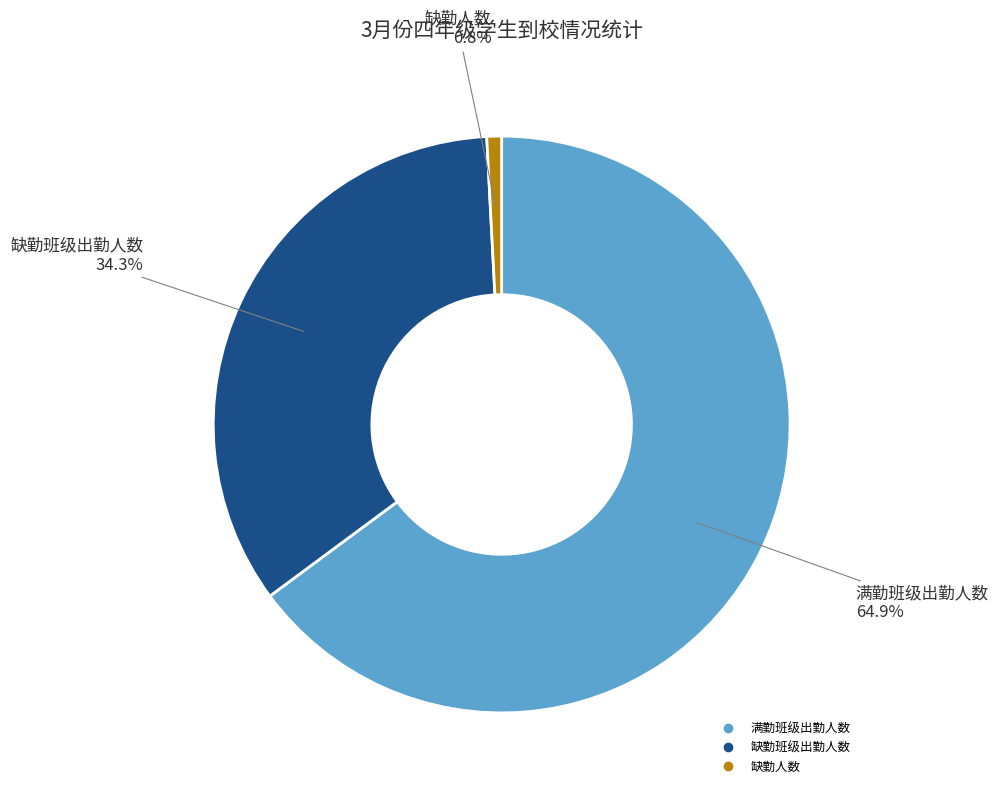

Is there a majority slice in this chart?

Yes